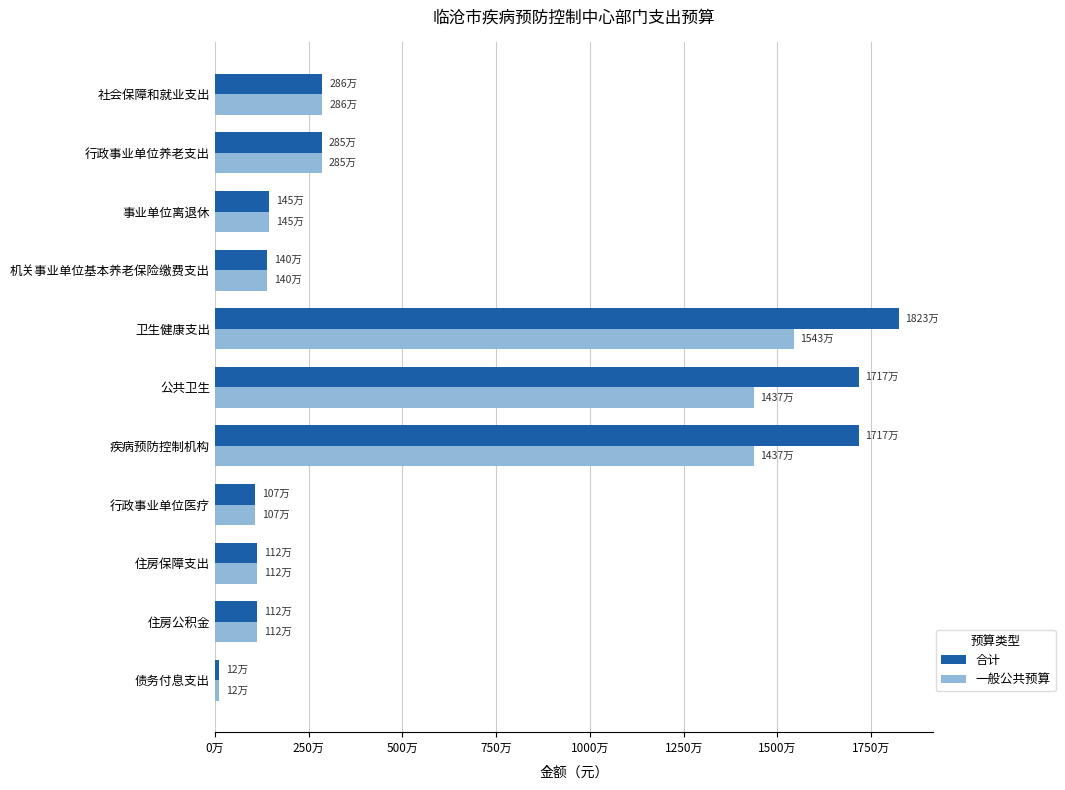

What are all the series names shown in the legend?

合计, 一般公共预算